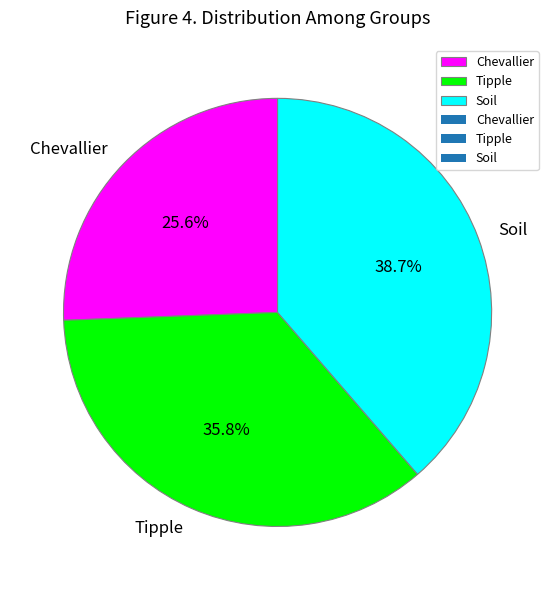

Is Soil the majority of the pie?

No